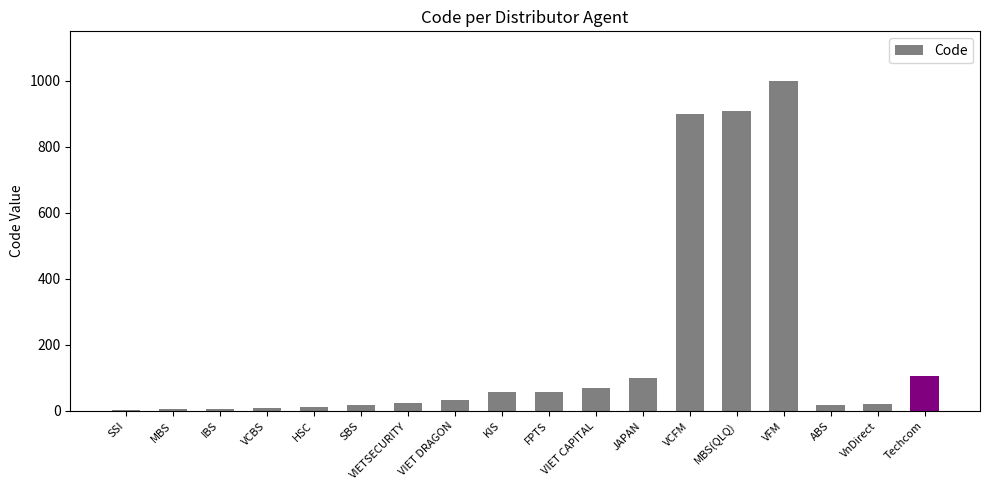

Read the value at KIS.

57